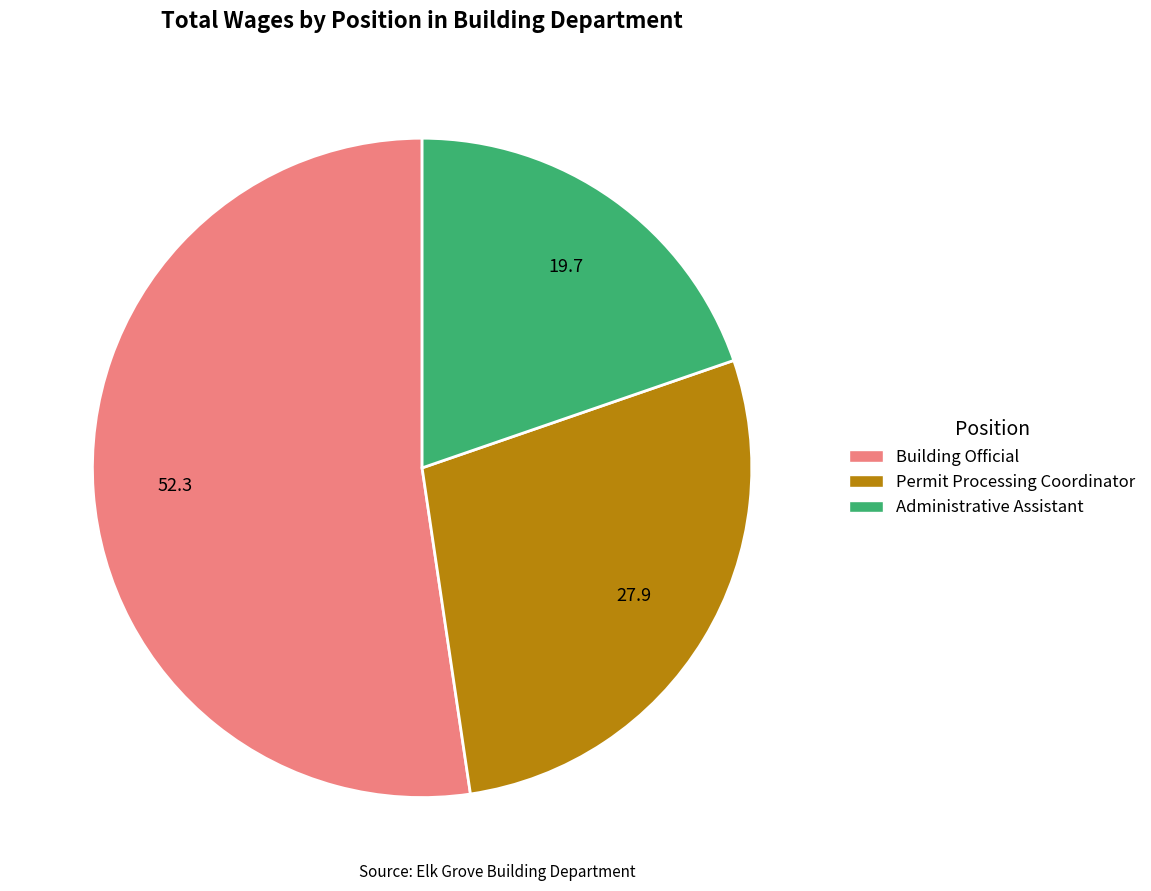

Is there a majority slice in this chart?

Yes